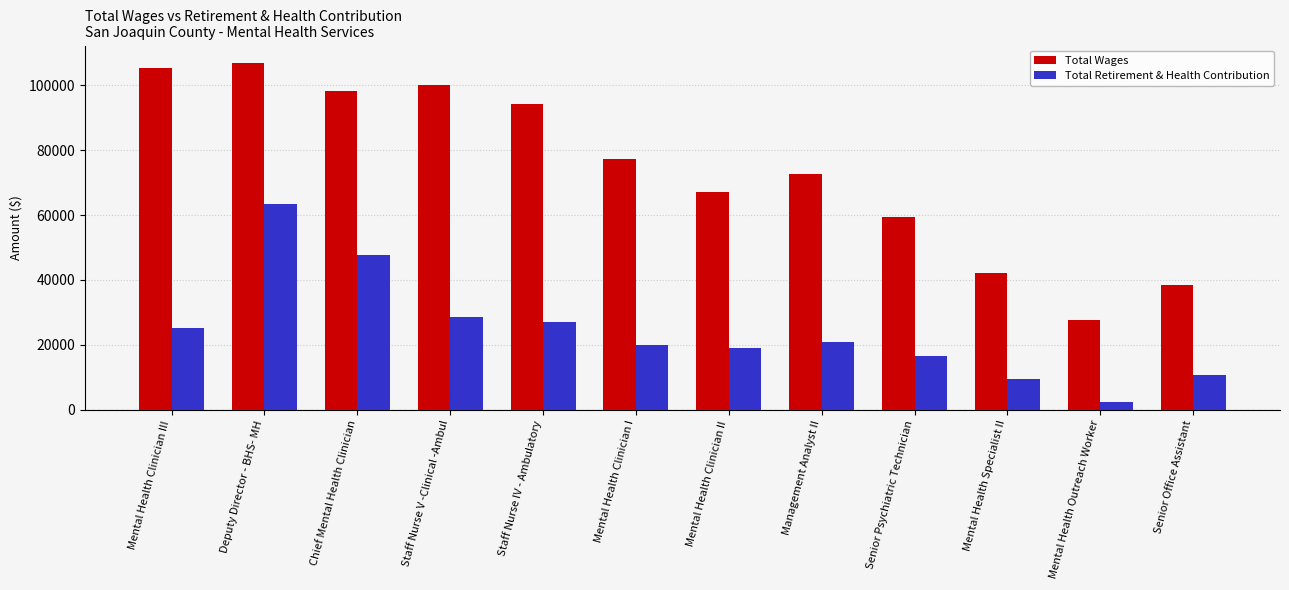

What is the average value of the Total Retirement & Health Contribution series?

24221.8